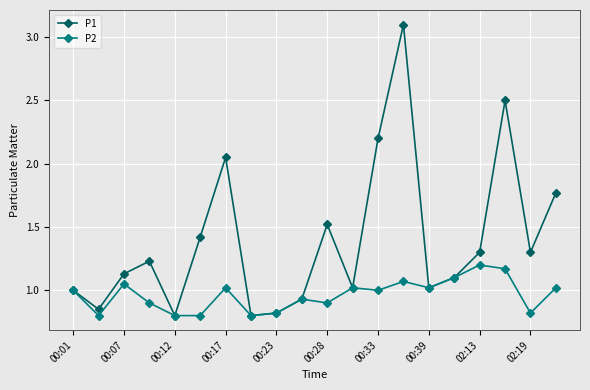

How many distinct data groups are displayed?

2